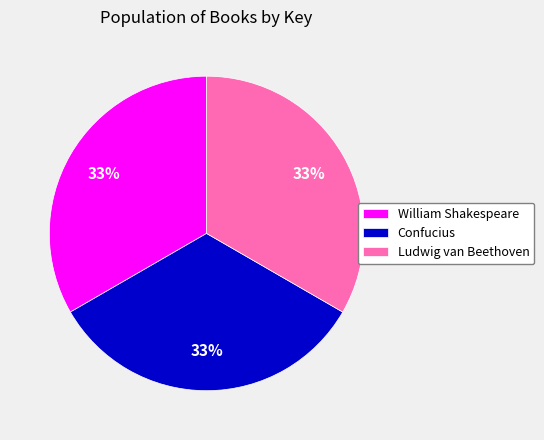

To the nearest percent, what is the average slice percentage?

33%